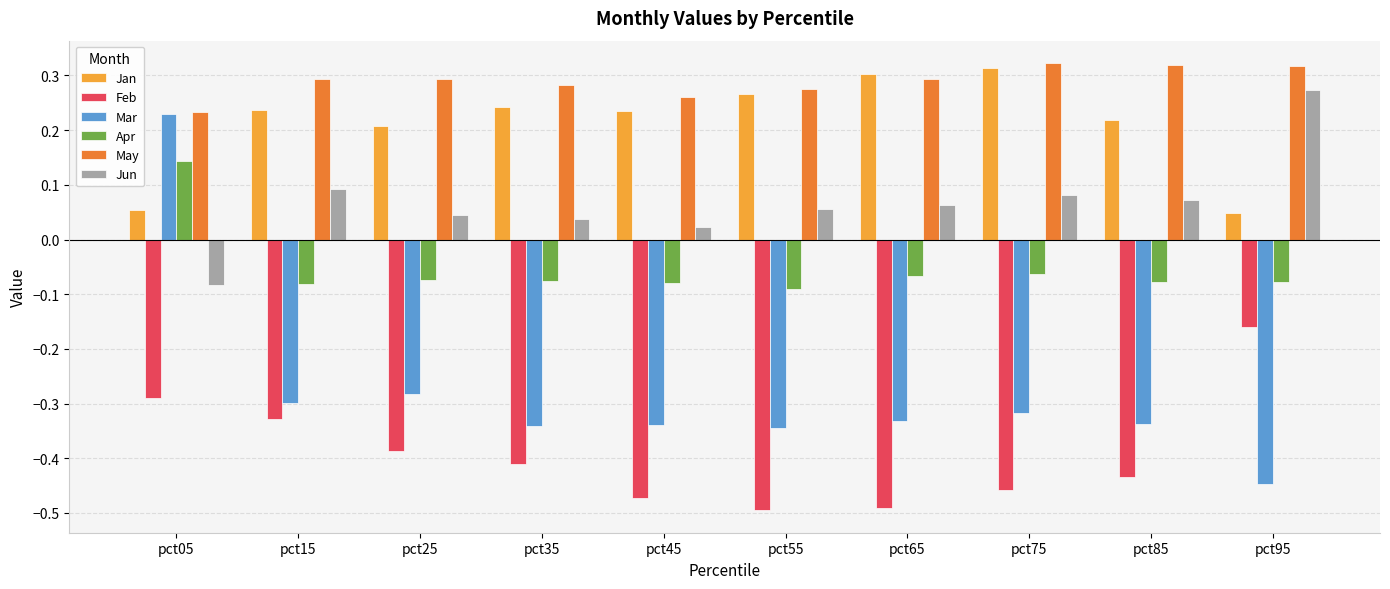

What is the sum of the Mar values at pct35 and pct75?

-0.7